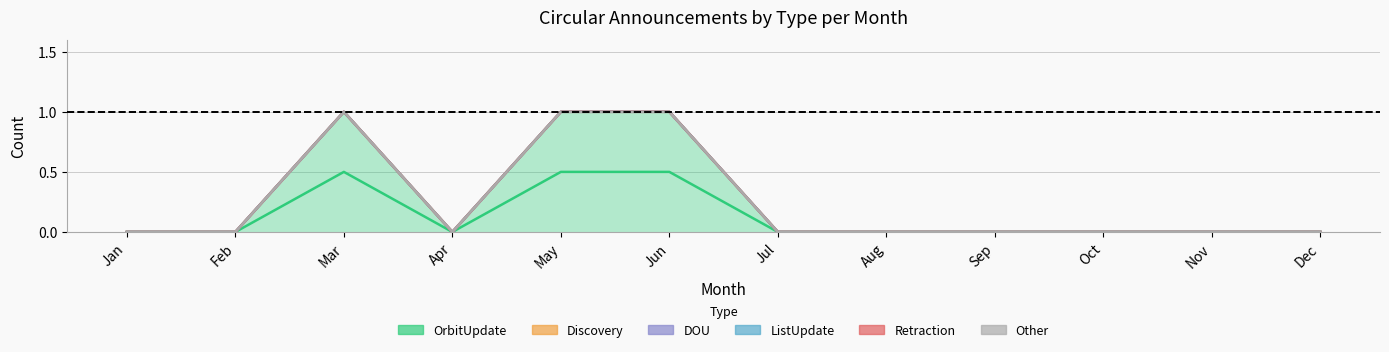

How many interior local peaks does the OrbitUpdate series have?

1